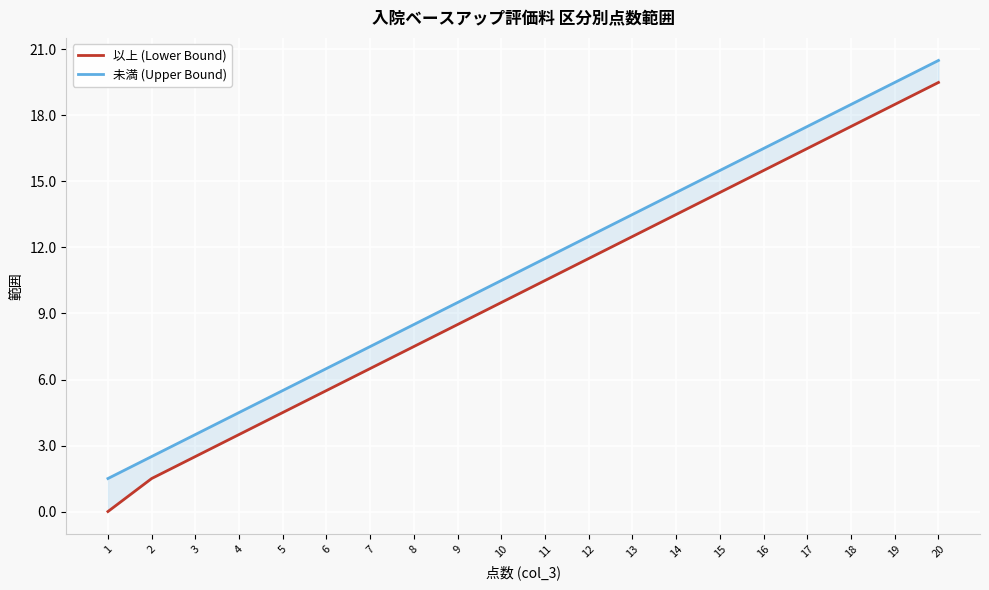

At which category is the sum across all series the highest?

20